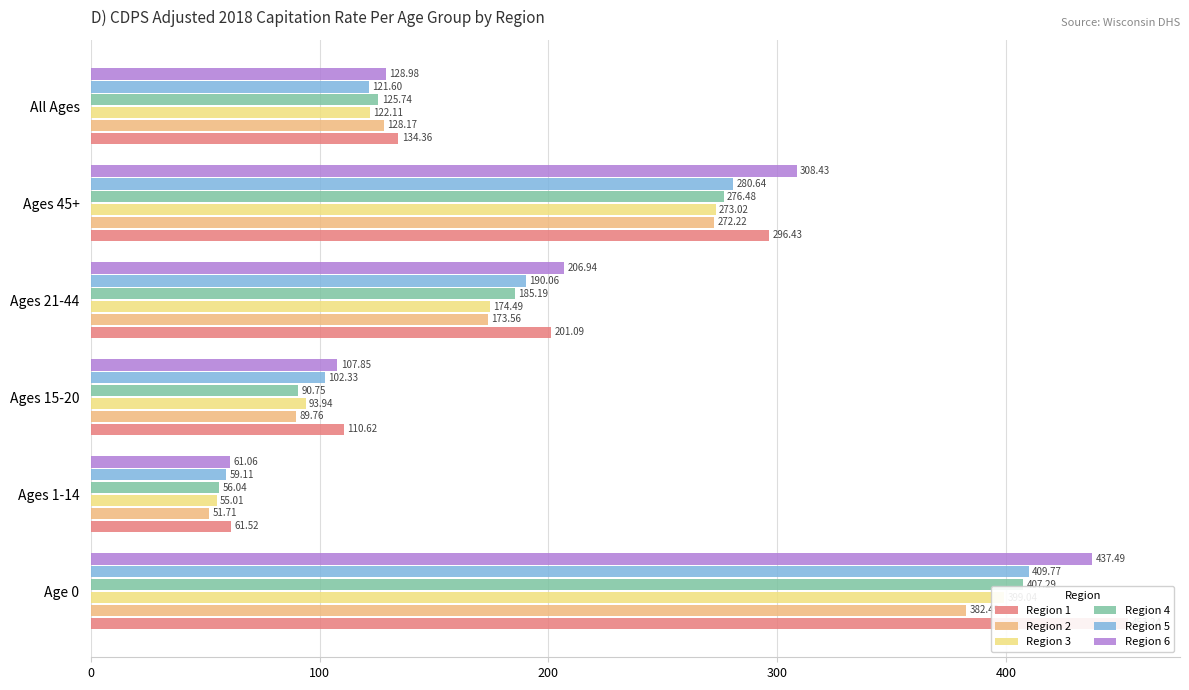

How many data points in Region 6 are less than 206?

3